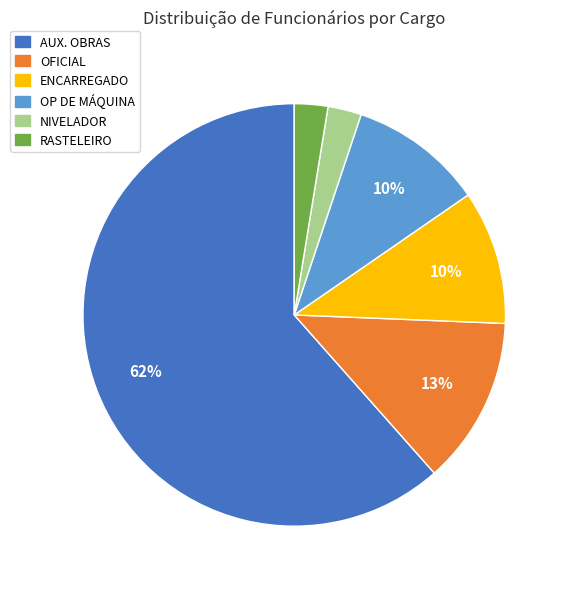

Which category has the biggest portion of the pie?

AUX. OBRAS